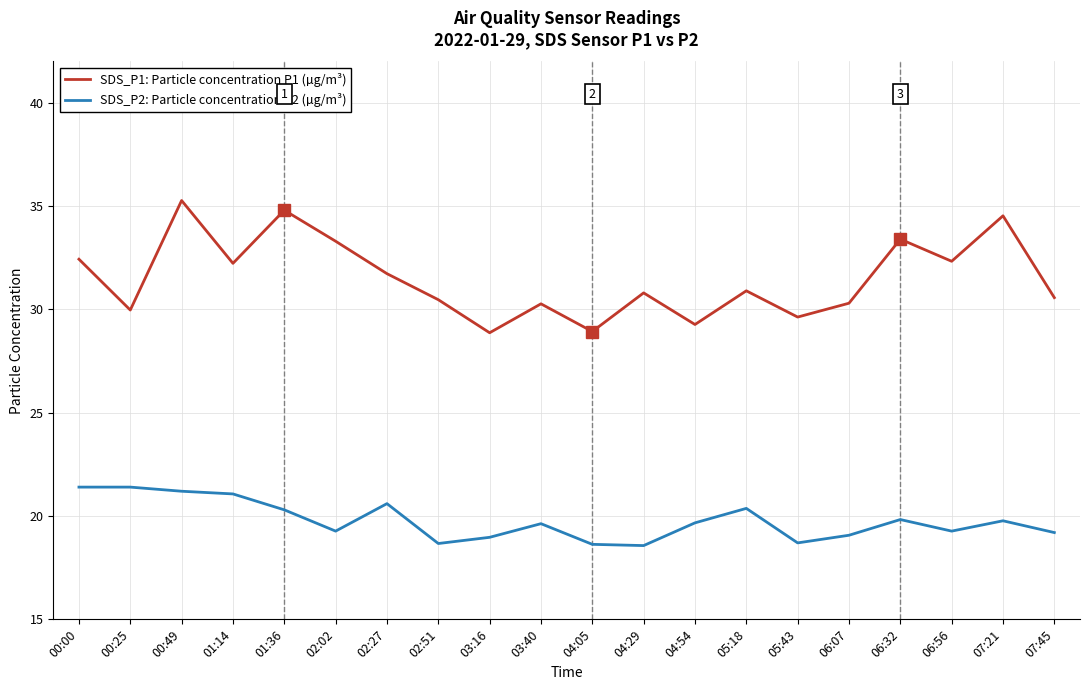

What is the minimum value shown in the chart?

18.6